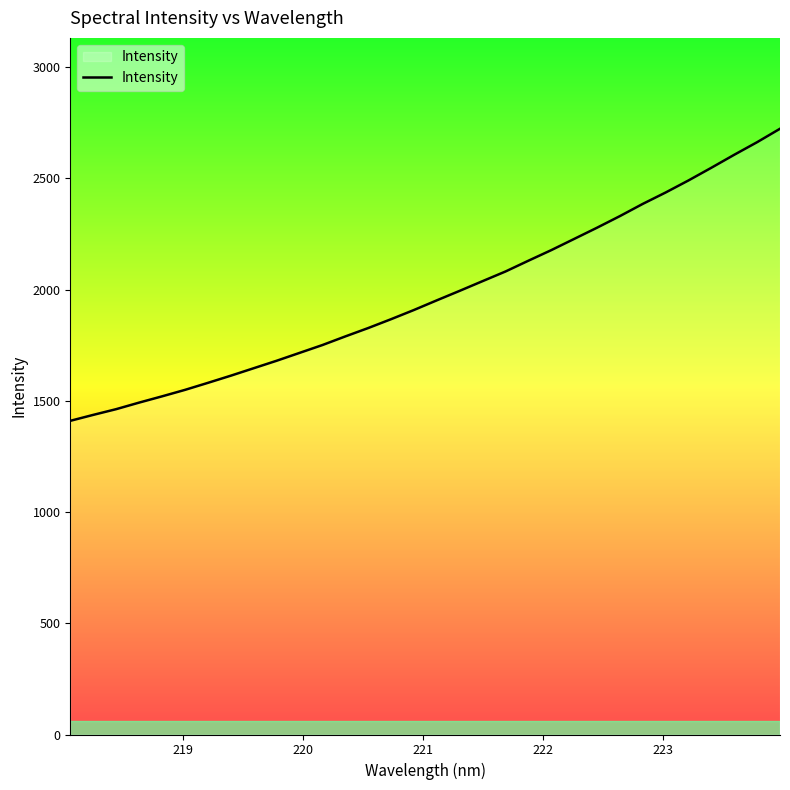

What is the difference between the second highest and second lowest values?

1225.8